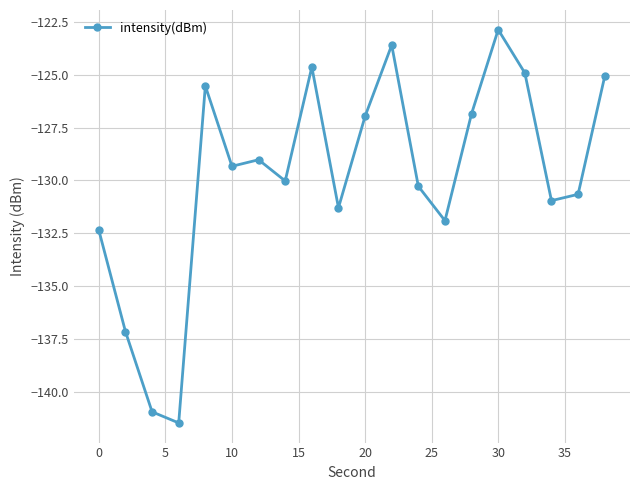

How many distinct data groups are displayed?

1